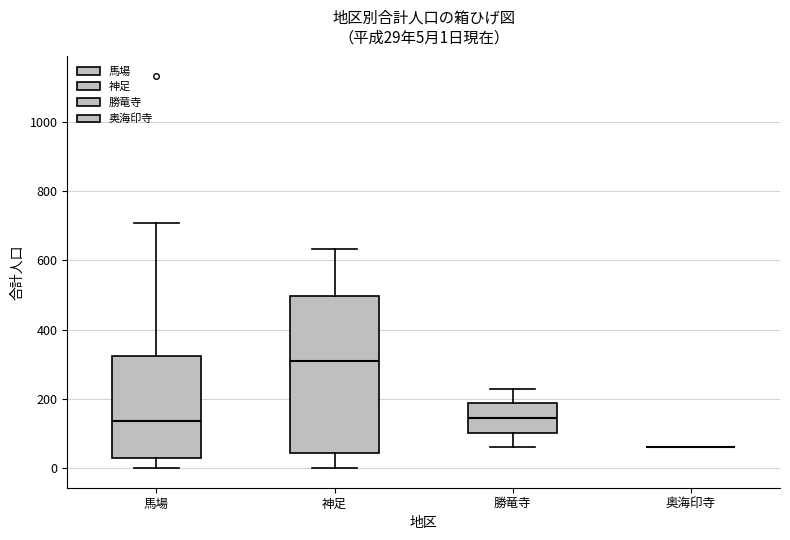

Comparing the boxes themselves (not the whiskers), which one is the tallest?

神足